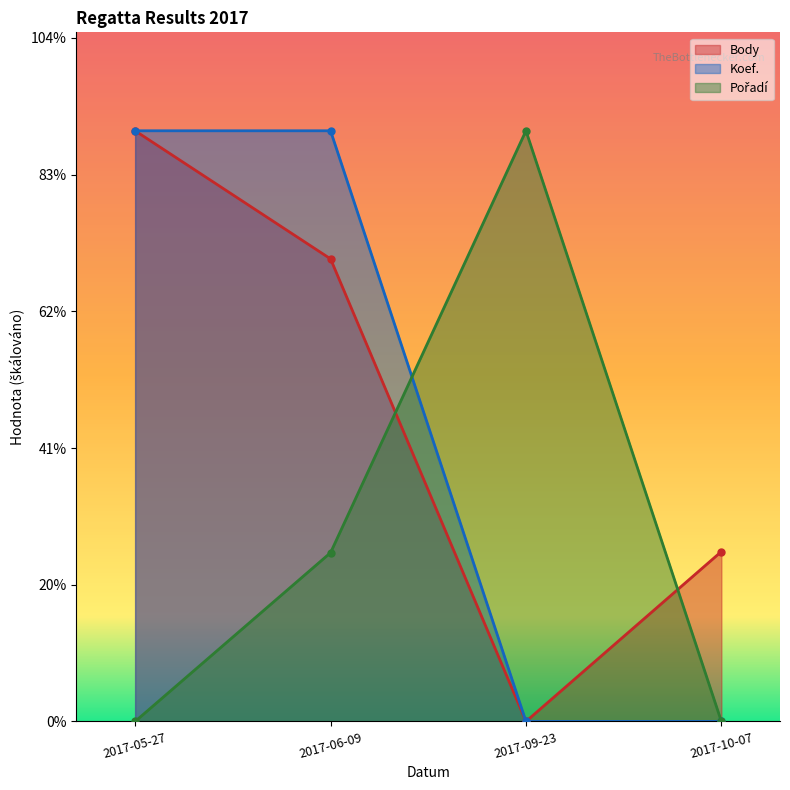

How many values in the Pořadí series are below 2468?

2